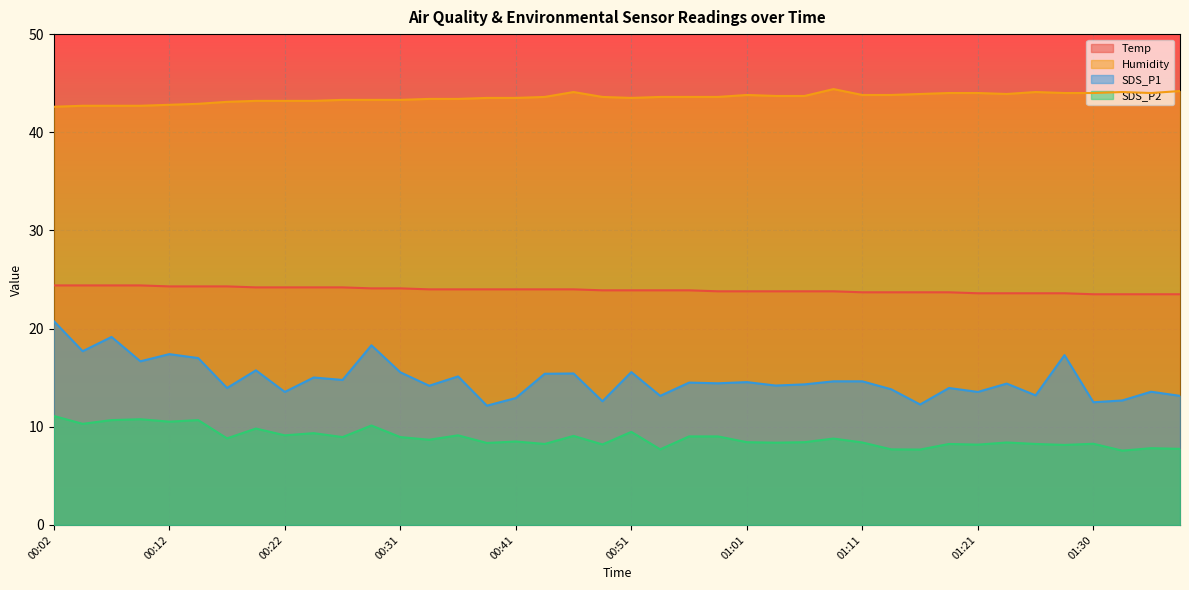

Which series has the largest range (max minus min)?

SDS_P1